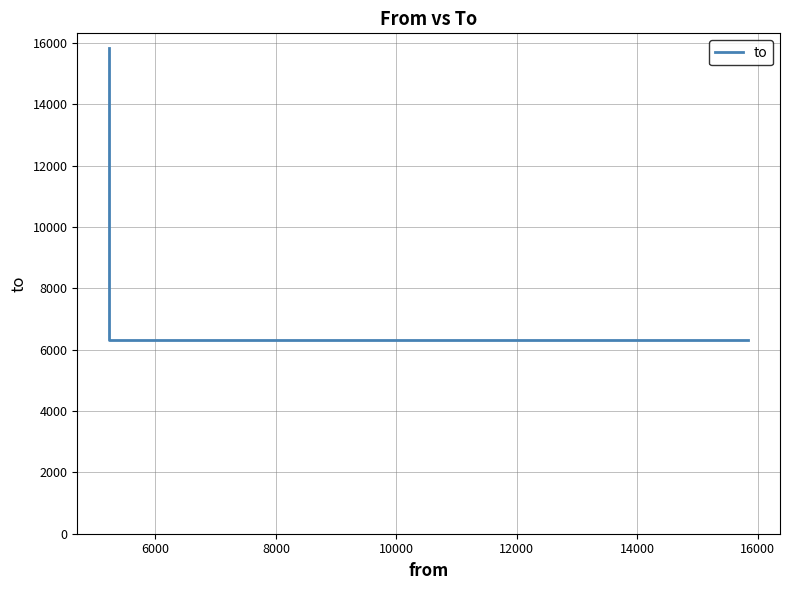

How many values are between 6314 and 15840?

3